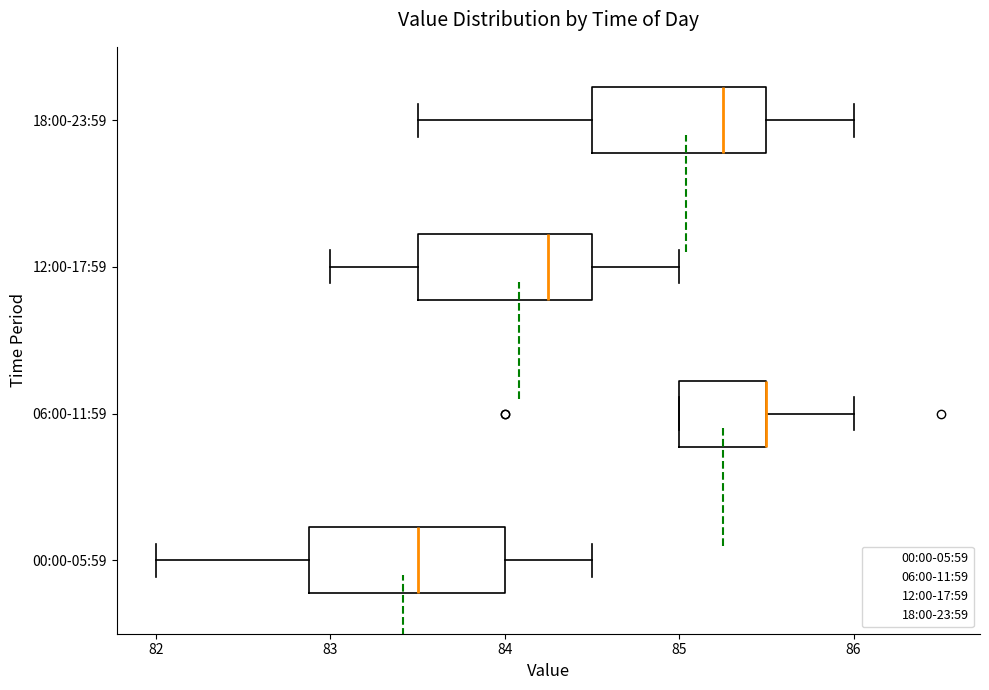

Reading bottom to top, transcribe this box plot: for each box, give where its median line is, the range the box spans, and where its two whiskers end, as read against the x-axis. The values are not printed on the chart, so give them approximately, as read against the axis.

00:00-05:59: median 83.5, box 82.9 to 84.0, whiskers 82.0 to 84.5
06:00-11:59: median 85.5 (drawn on the box's right edge), box 85.0 to 85.5, whiskers 85.0 to 86.0
12:00-17:59: median 84.3, box 83.5 to 84.5, whiskers 83.0 to 85.0
18:00-23:59: median 85.3, box 84.5 to 85.5, whiskers 83.5 to 86.0